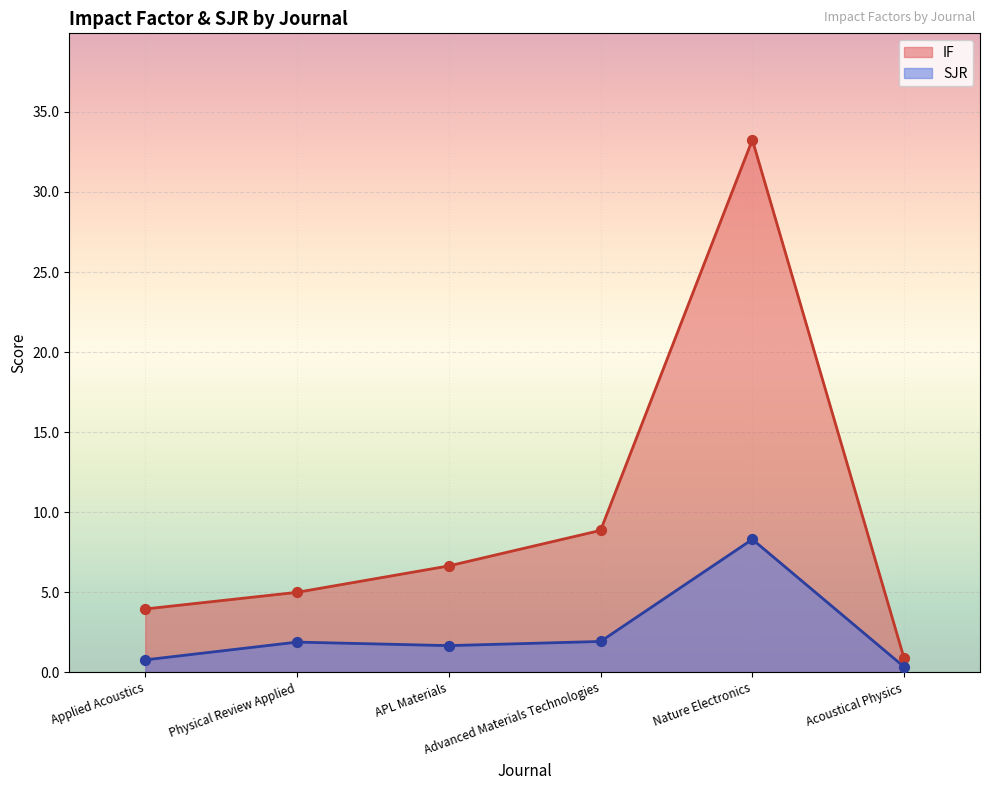

At which category is the sum across all series the highest?

Nature Electronics